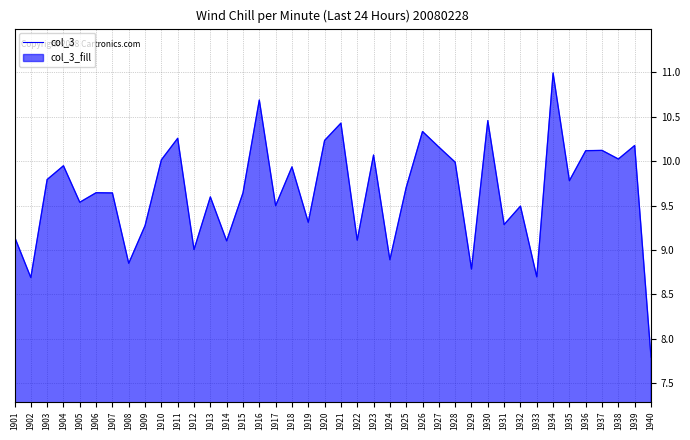

What is the approximate value at 1916?

10.7